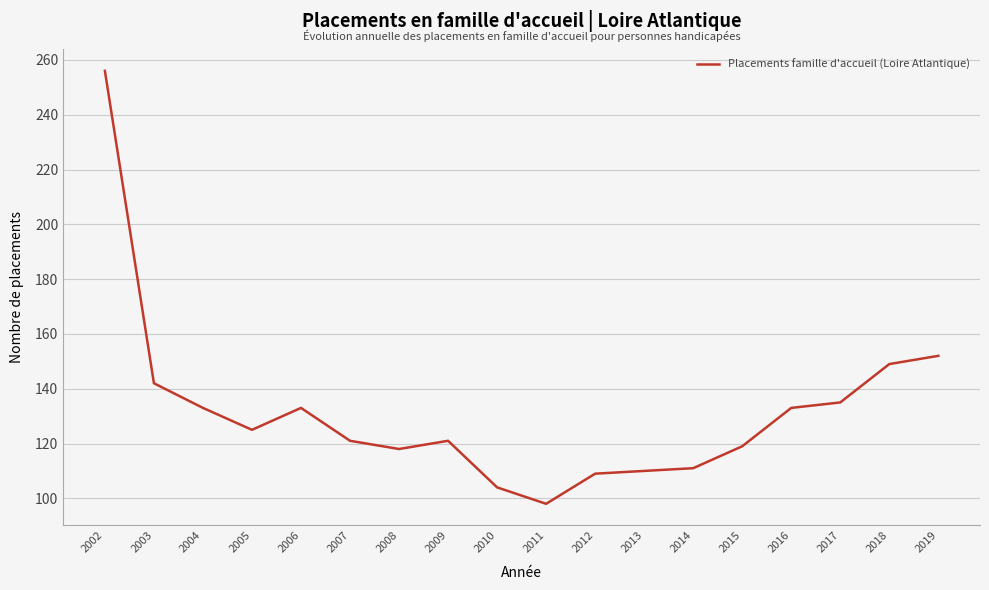

Reading right to left, transcribe all the data shown in this chart.

2019=152	2018=149	2017=135	2016=133	2015=119	2014=111	2013=110	2012=109	2011=98	2010=104	2009=121	2008=118	2007=121	2006=133	2005=125	2004=133	2003=142	2002=256